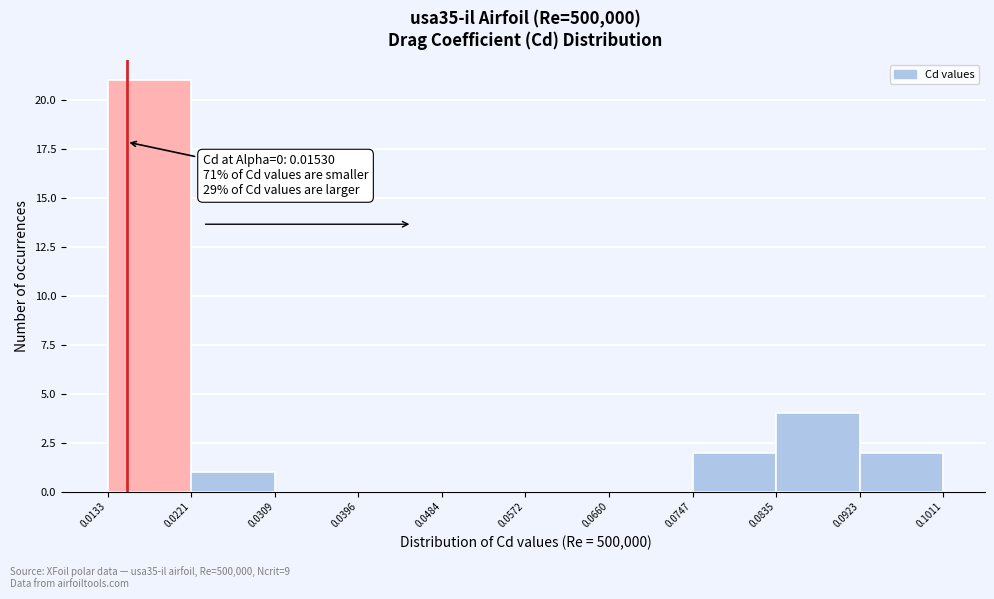

Which range on the x-axis has the tallest bar?

0.0133 to 0.0221